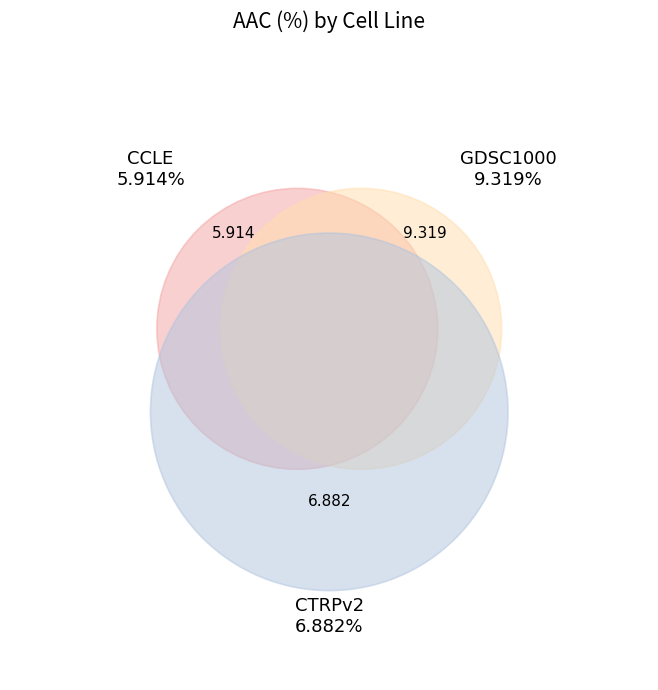

What is the smallest slice in the pie chart?

CCLE